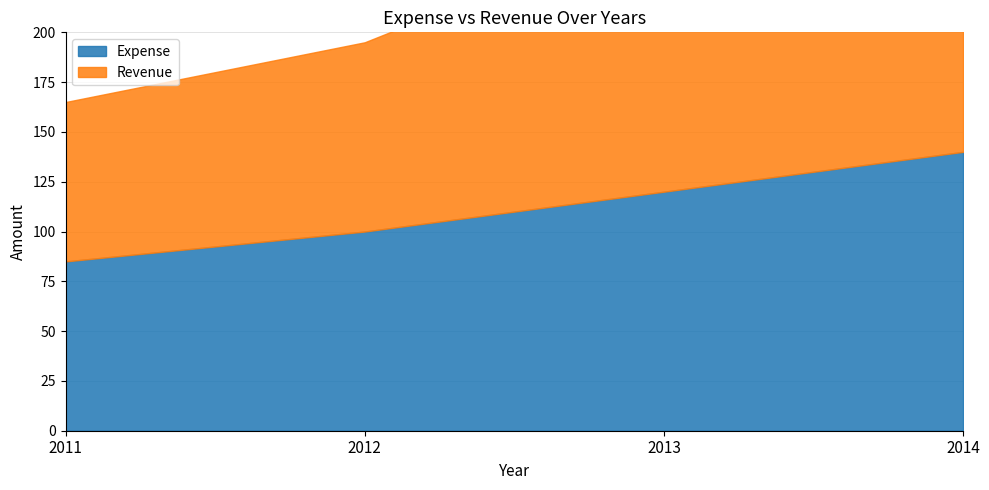

Which series ends up on top after the final intersection of Revenue and Expense?

Revenue